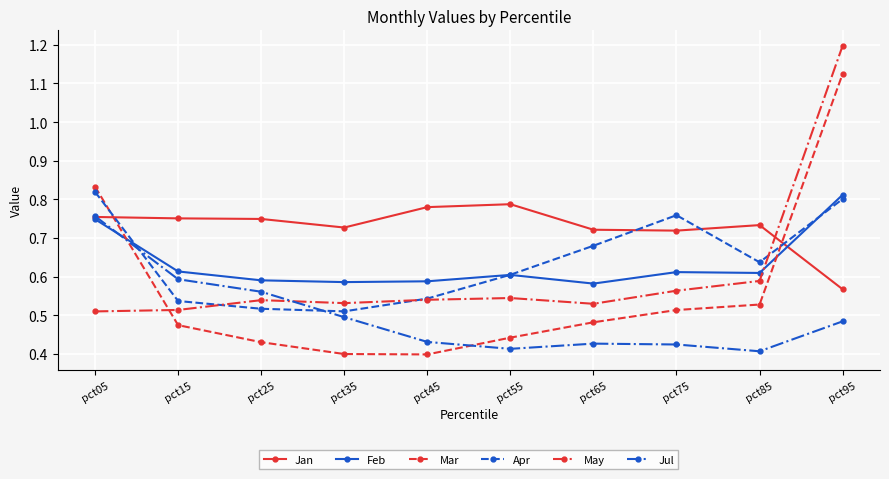

How many Mar values are between 0 and 1?

9